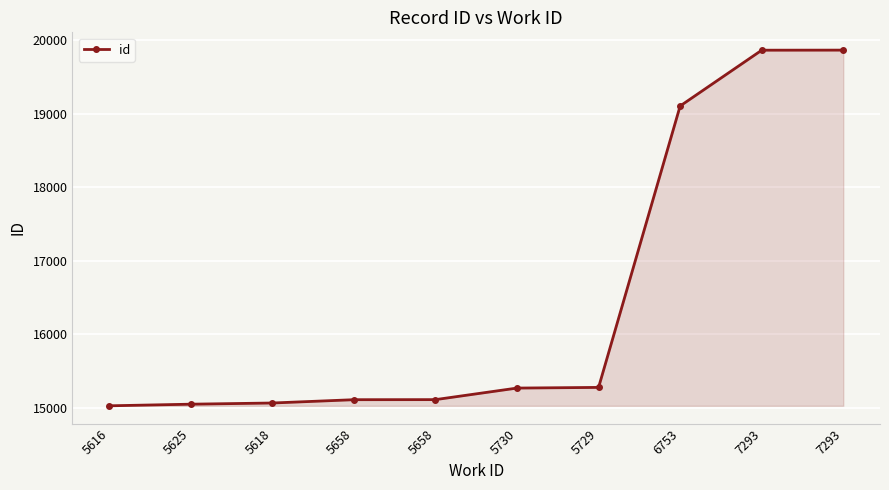

What is the difference between the values at 5658 and 7293?

4750